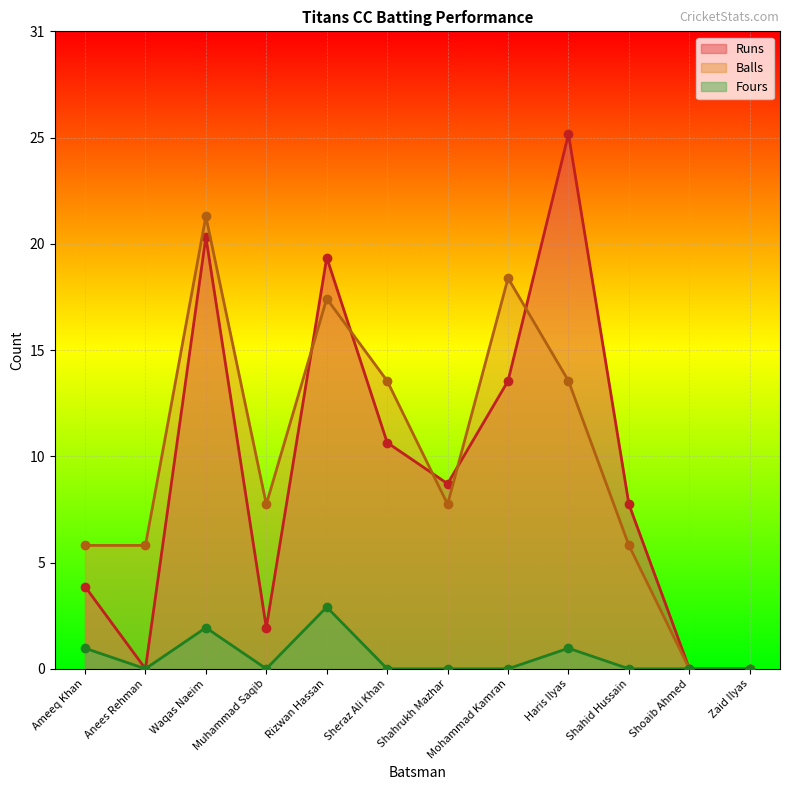

Rank the series at Waqas Naeim from lowest to highest value.

Fours, Runs, Balls